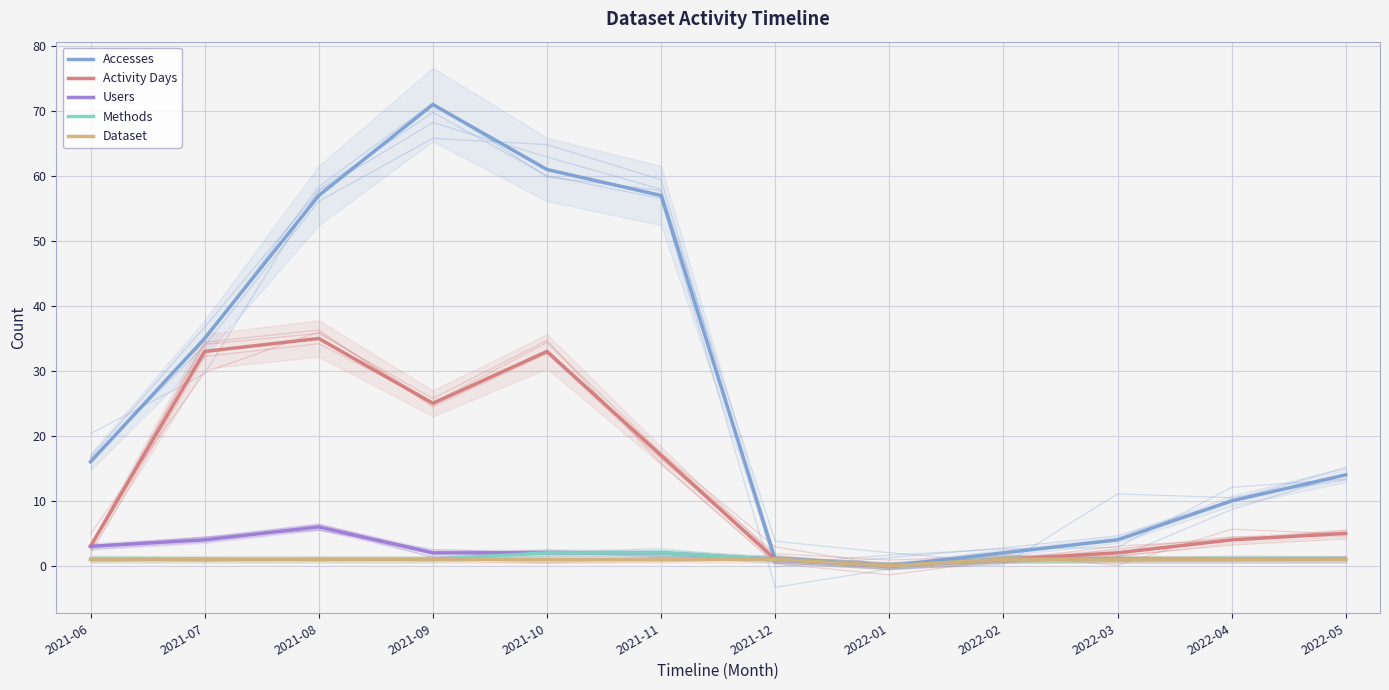

Does the chart display data point markers on the line(s)?

No